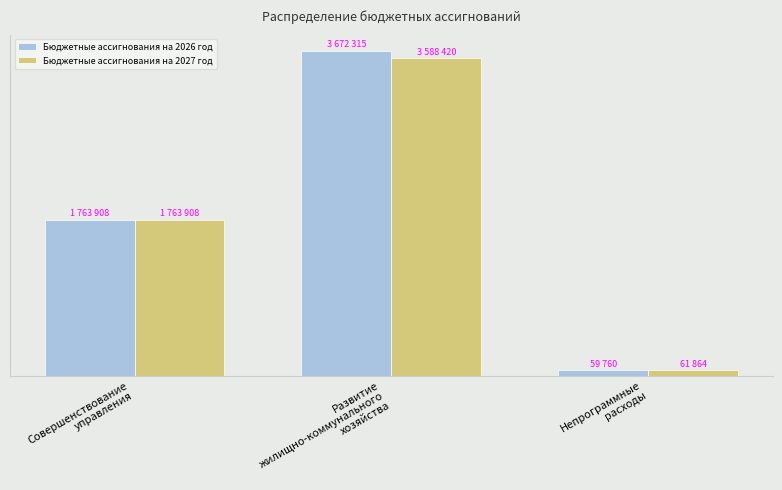

The value of Бюджетные ассигнования на 2027 год at Развитие
жилищно-коммунального
хозяйства is 1562769. True or false?

False